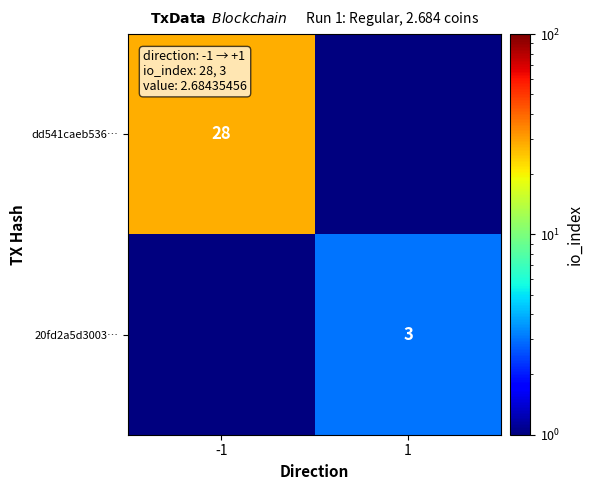

Is it true that 20fd2a5d3003… equals 3.0 at 1?

True